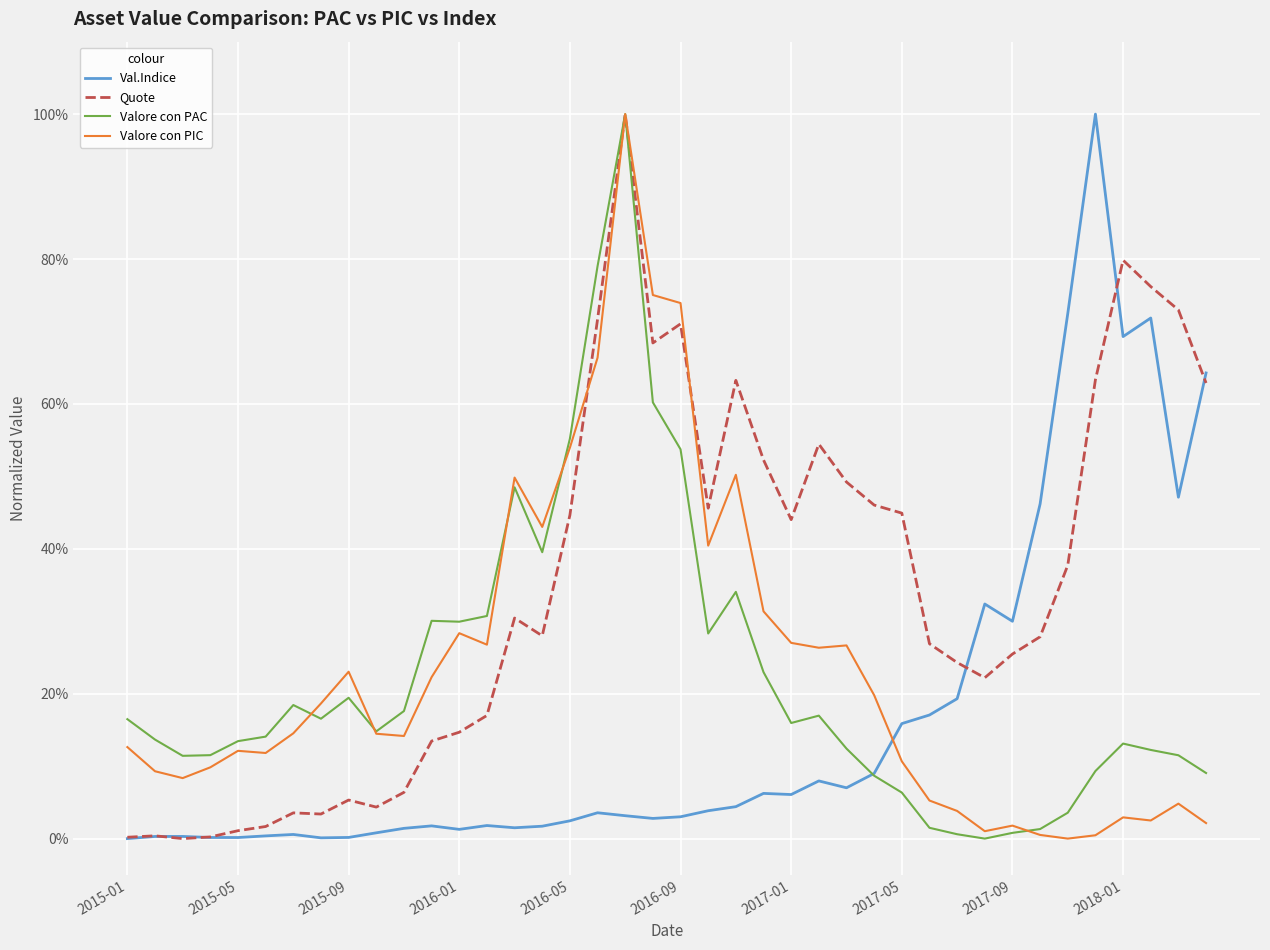

Which series ends up on top after the final intersection of Val.Indice and Valore con PIC?

Val.Indice